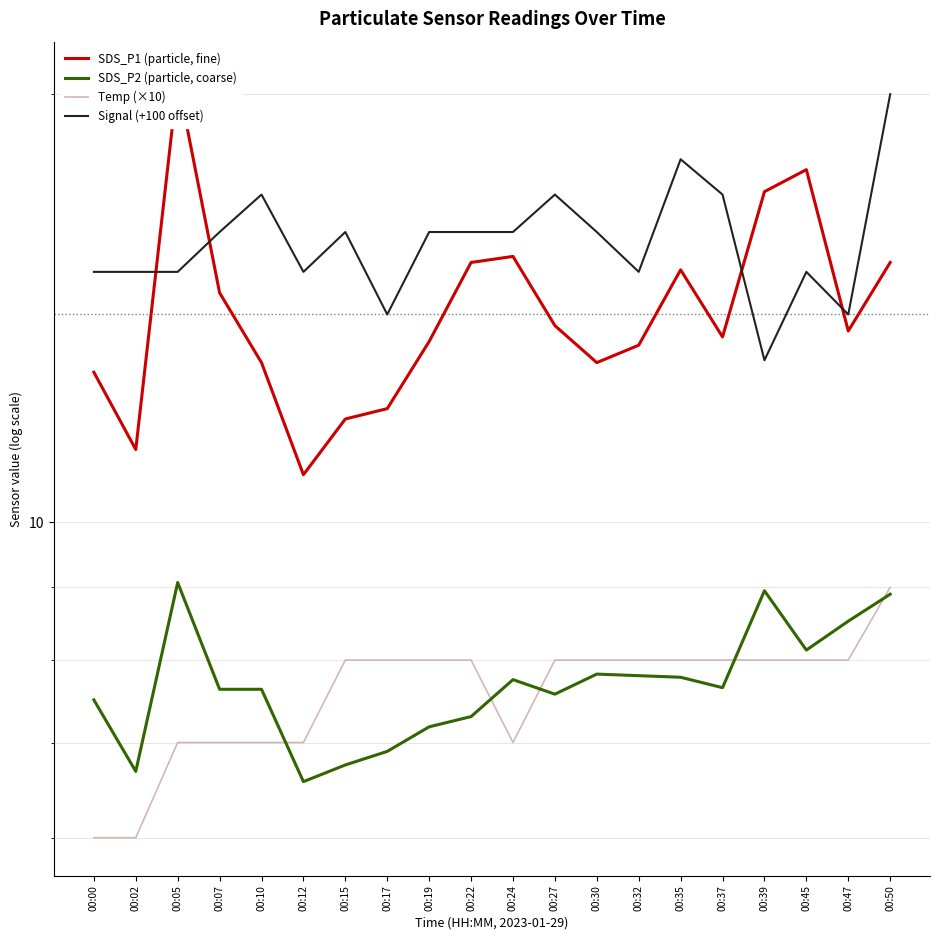

What is the difference between the second highest and minimum values in the SDS_P2 (particle, coarse) series?

2.4